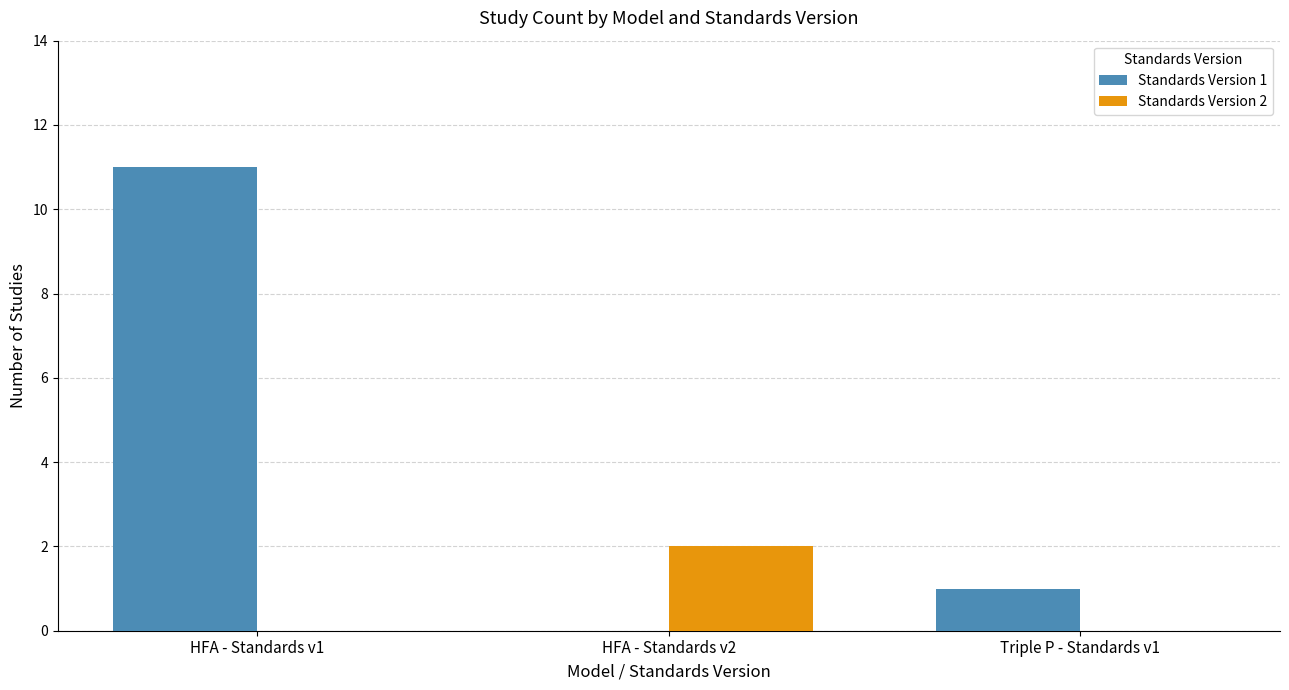

How many values in Standards Version 1 are above zero?

2